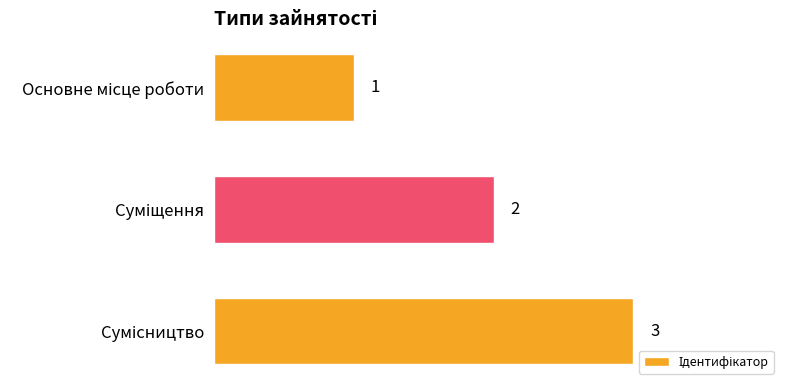

What is the greatest value displayed?

3